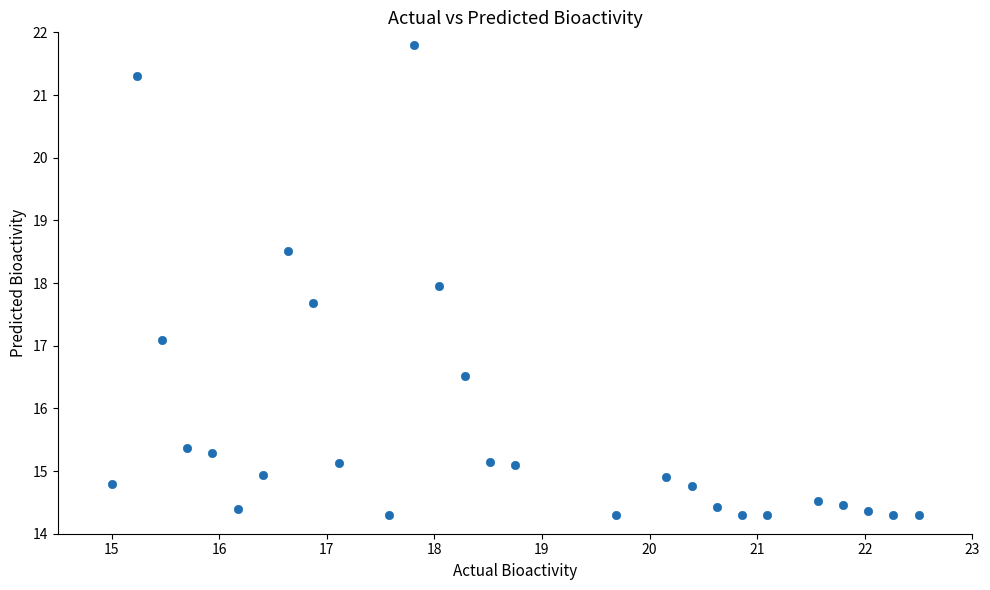

What is the range of X values (max minus min)?

7.5